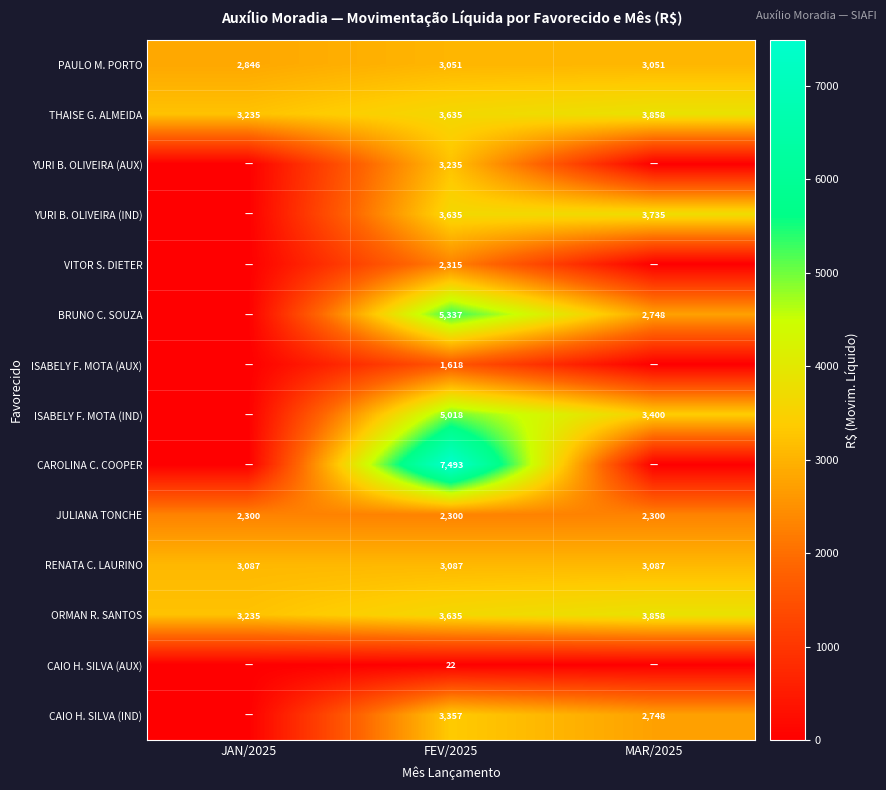

How many series are shown in this chart?

14